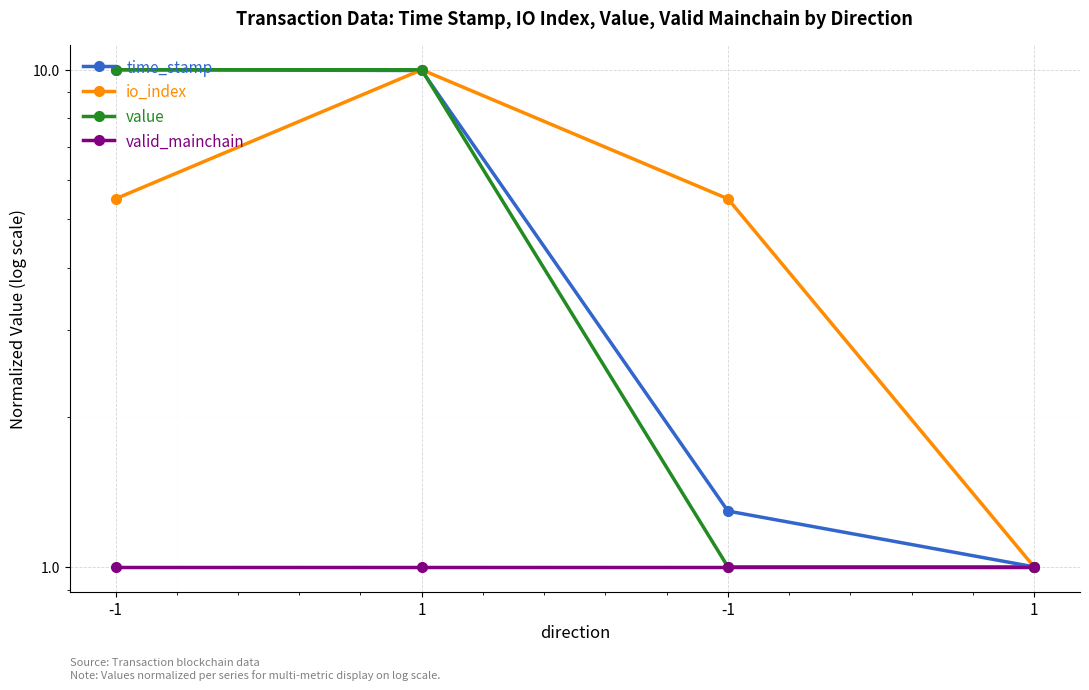

True or false: valid_mainchain and io_index intersect in this chart.

False